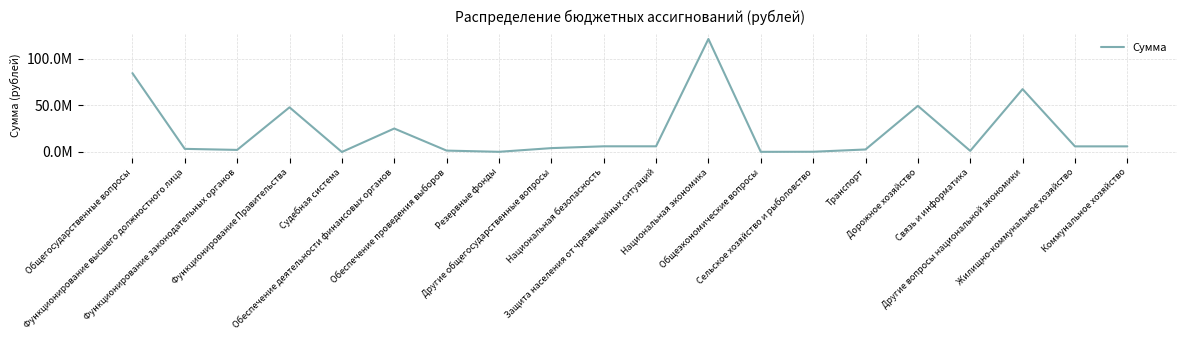

Reading left to right, transcribe all the data shown in this chart.

Общегосударственные вопросы=84628230.4	Функционирование высшего должностного лица=3357560.0	Функционирование законодательных органов=2250320.0	Функционирование Правительства=47949566.7	Судебная система=15600.0	Обеспечение деятельности финансовых органов=25196983.7	Обеспечение проведения выборов=1500000.0	Резервные фонды=200000.0	Другие общегосударственные вопросы=4158200.0	Национальная безопасность=6105555.0	Защита населения от чрезвычайных ситуаций=6105555.0	Национальная экономика=121323126.7	Общеэкономические вопросы=177300.0	Сельское хозяйство и рыболовство=253800.0	Транспорт=2700000.0	Дорожное хозяйство=49501565.7	Связь и информатика=1207080.0	Другие вопросы национальной экономики=67483381.0	Жилищно-коммунальное хозяйство=6038792.7	Коммунальное хозяйство=6038792.7